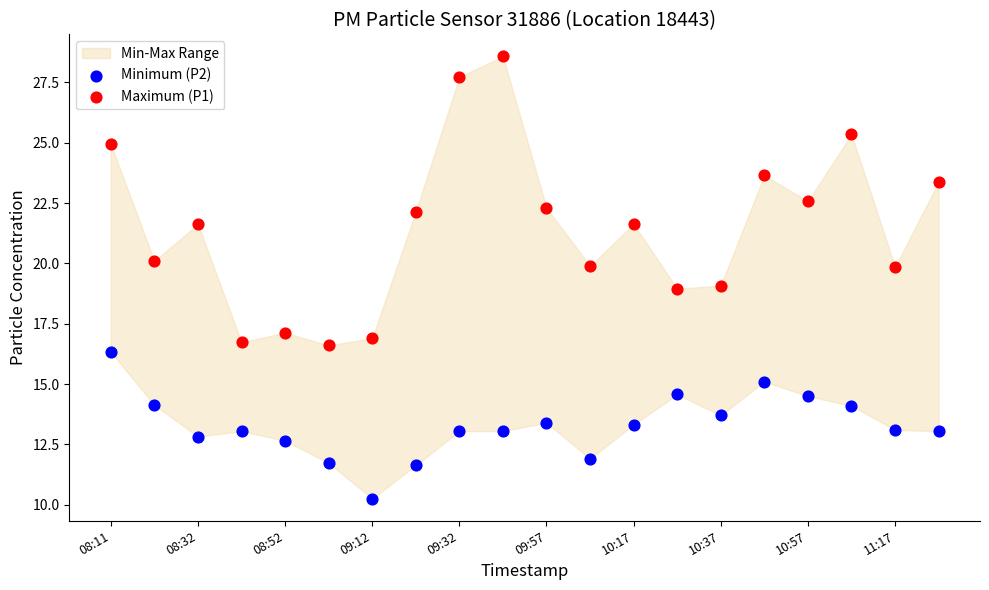

Which series reaches the maximum Y coordinate?

Maximum (P1)